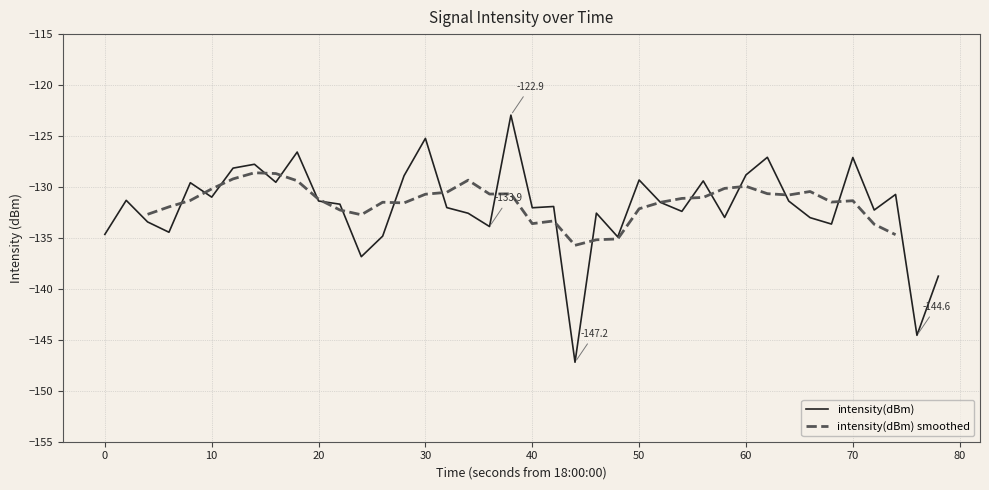

What is the minimum value shown in the chart?

-147.2